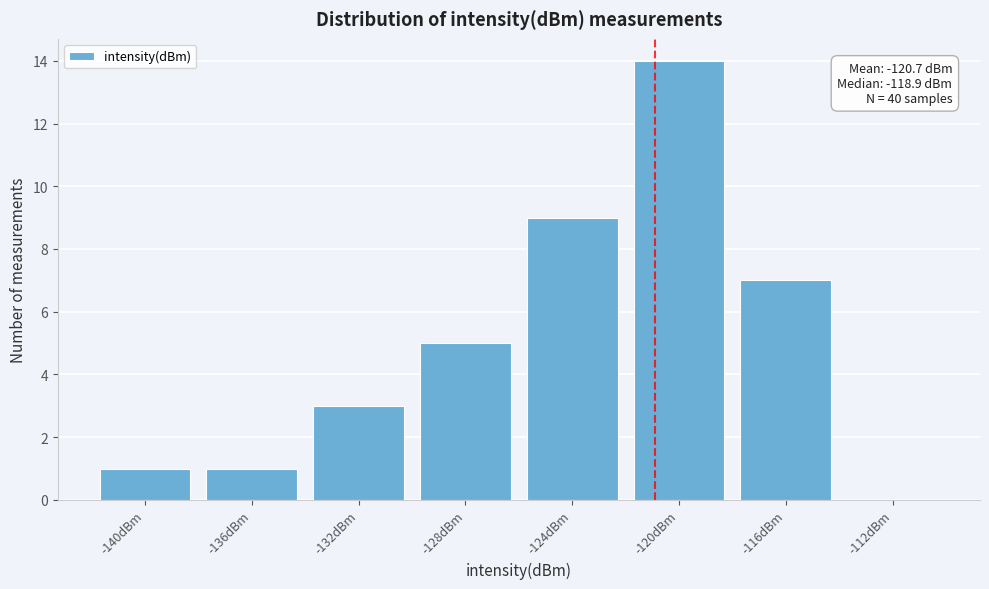

Reading right to left, extract all data points from this chart.

-112dBm=0	-116dBm=7	-120dBm=14	-124dBm=9	-128dBm=5	-132dBm=3	-136dBm=1	-140dBm=1